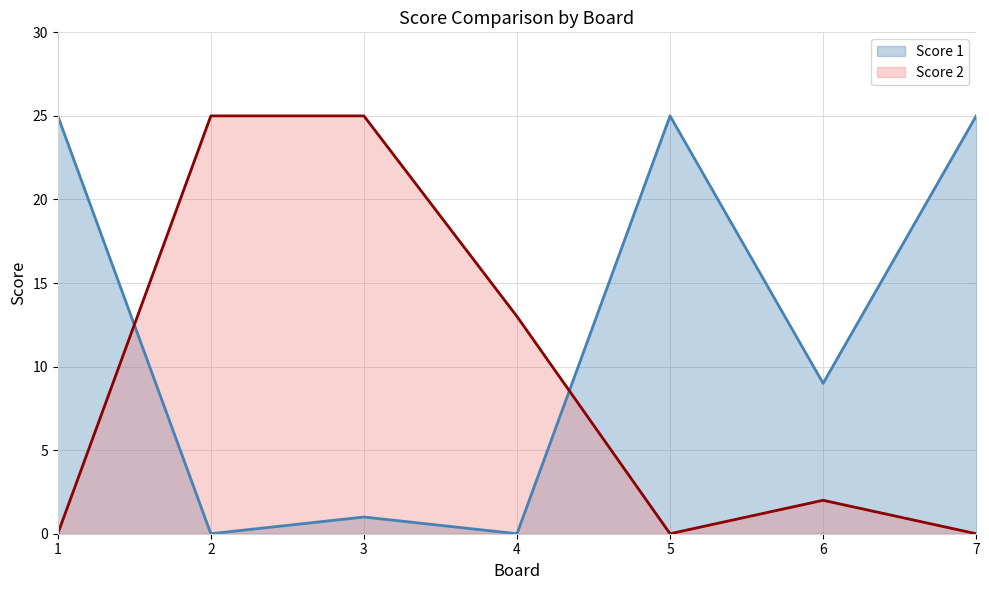

Is the value of Score 1 at 3 greater than the value of Score 2 at 1?

Yes